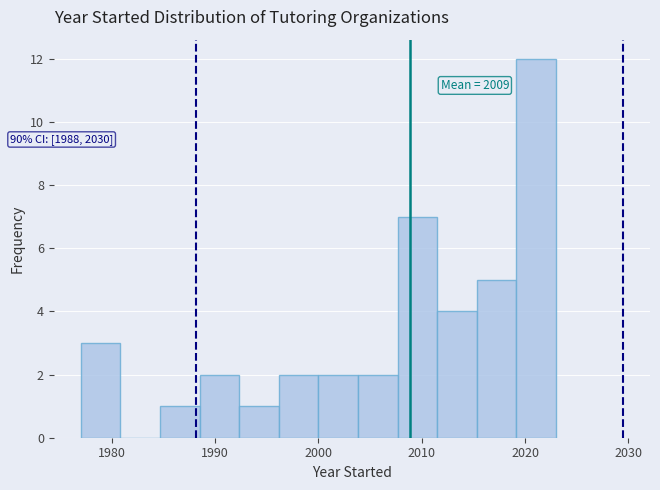

Read against the x-axis, roughly where is the centre of the tallest bar?

2021